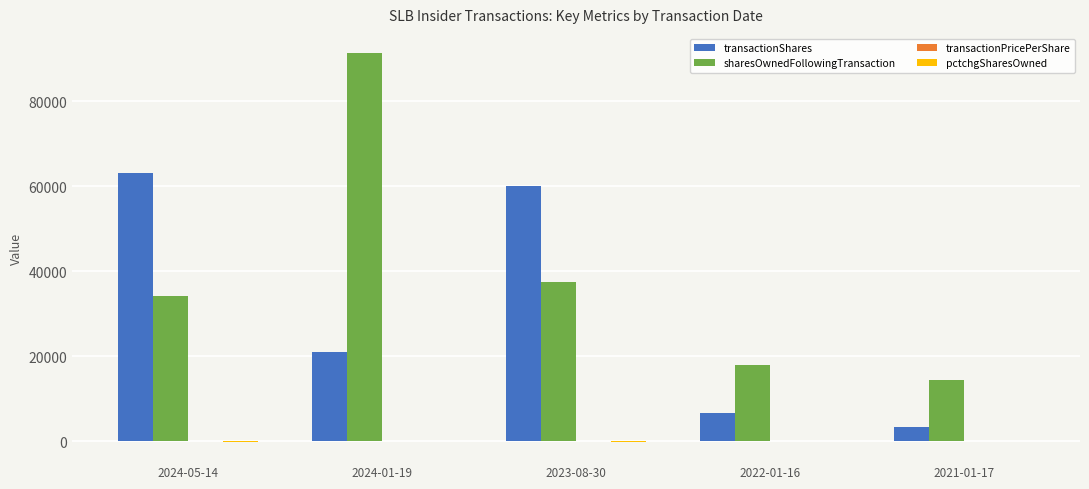

Which series has the largest range (max minus min)?

sharesOwnedFollowingTransaction